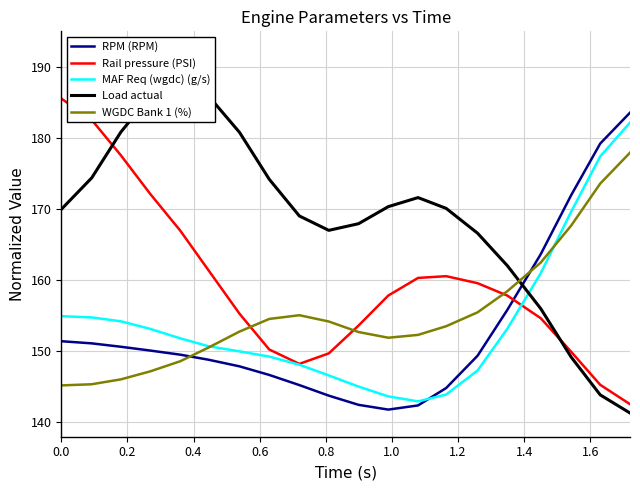

Which series has the largest total across all categories?

Load actual